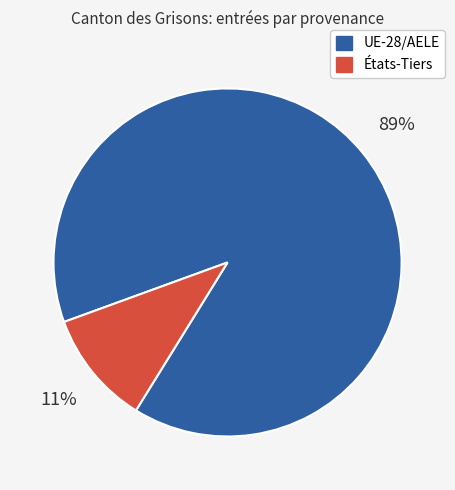

Which slice is the largest?

UE-28/AELE